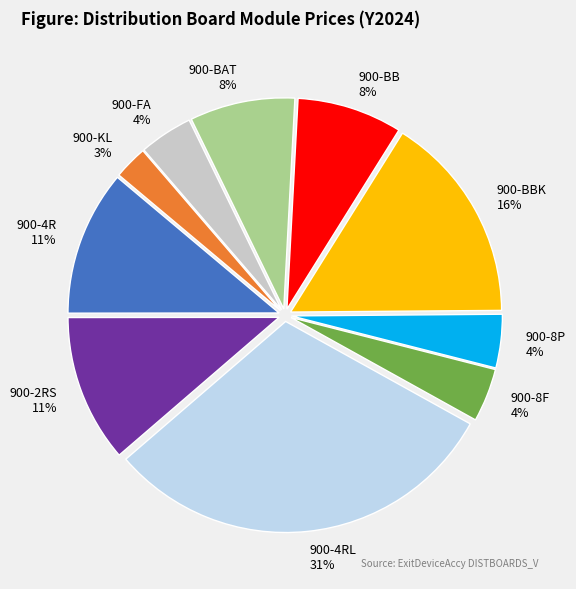

How many slices are in this pie chart?

10